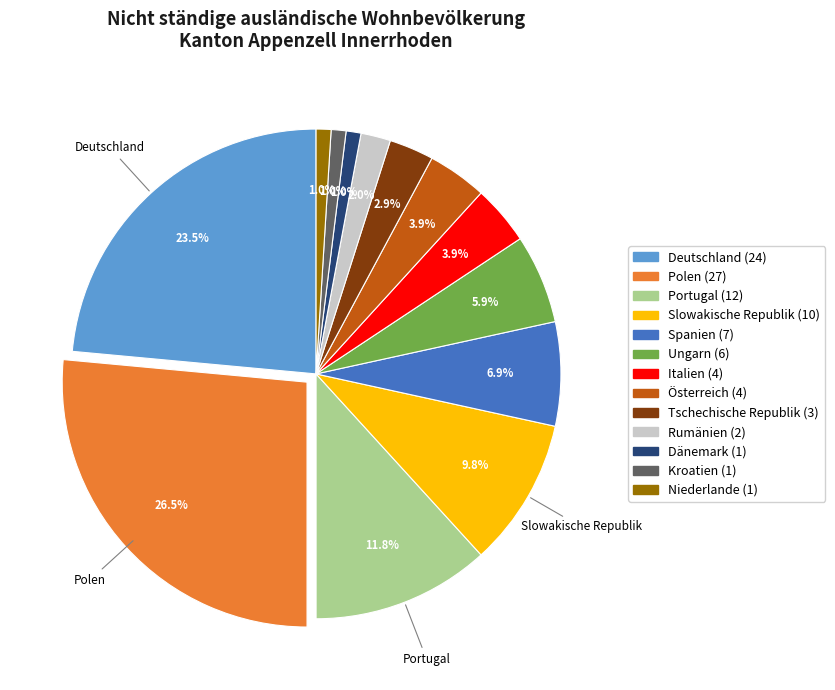

Approximately how many times larger is the value at Portugal compared to Italien?

3.0